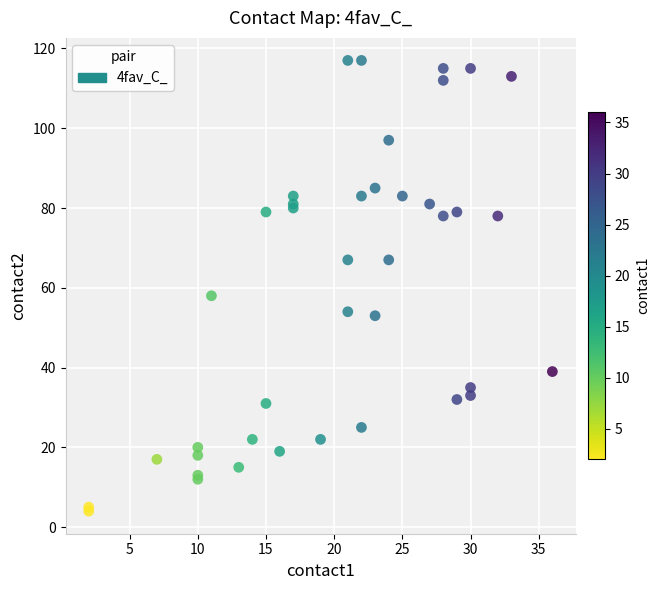

What Y value in the scatter plot is closest to 60?

58